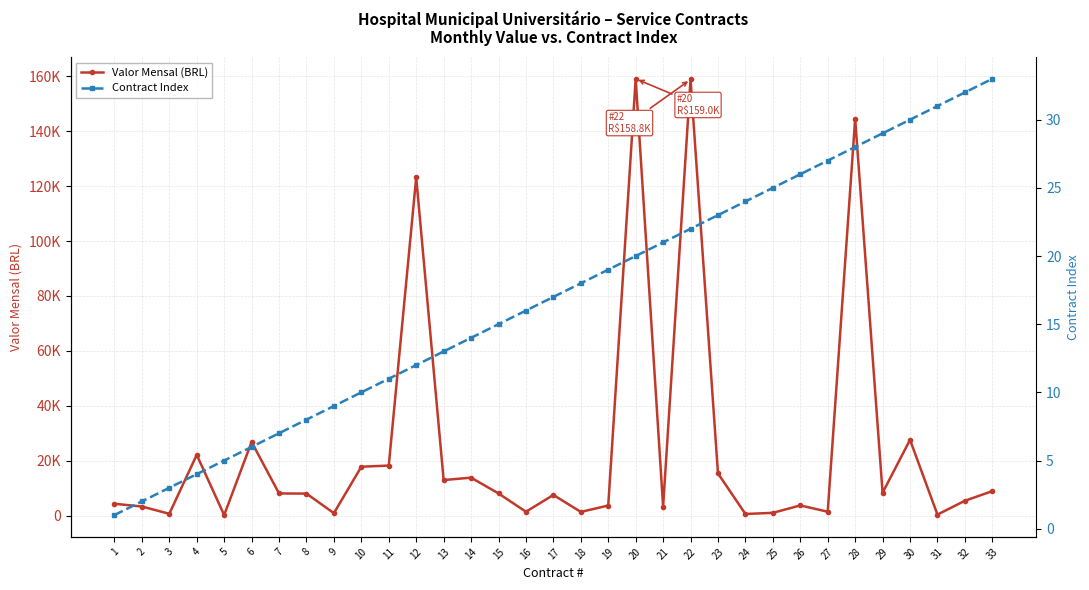

What is the difference between the second highest and minimum values in the Contract Index series?

31.0